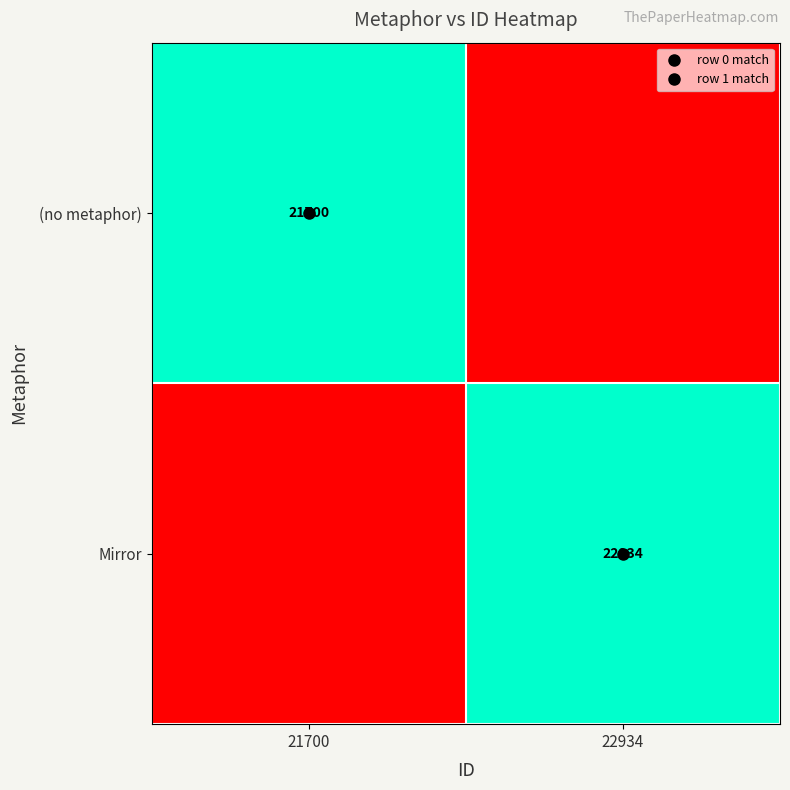

At which category is the sum across all series the highest?

21700